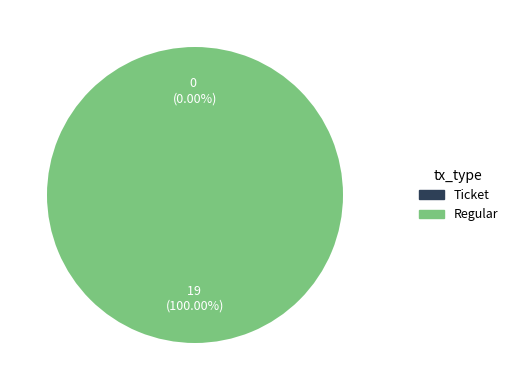

Which slice is the largest?

Regular